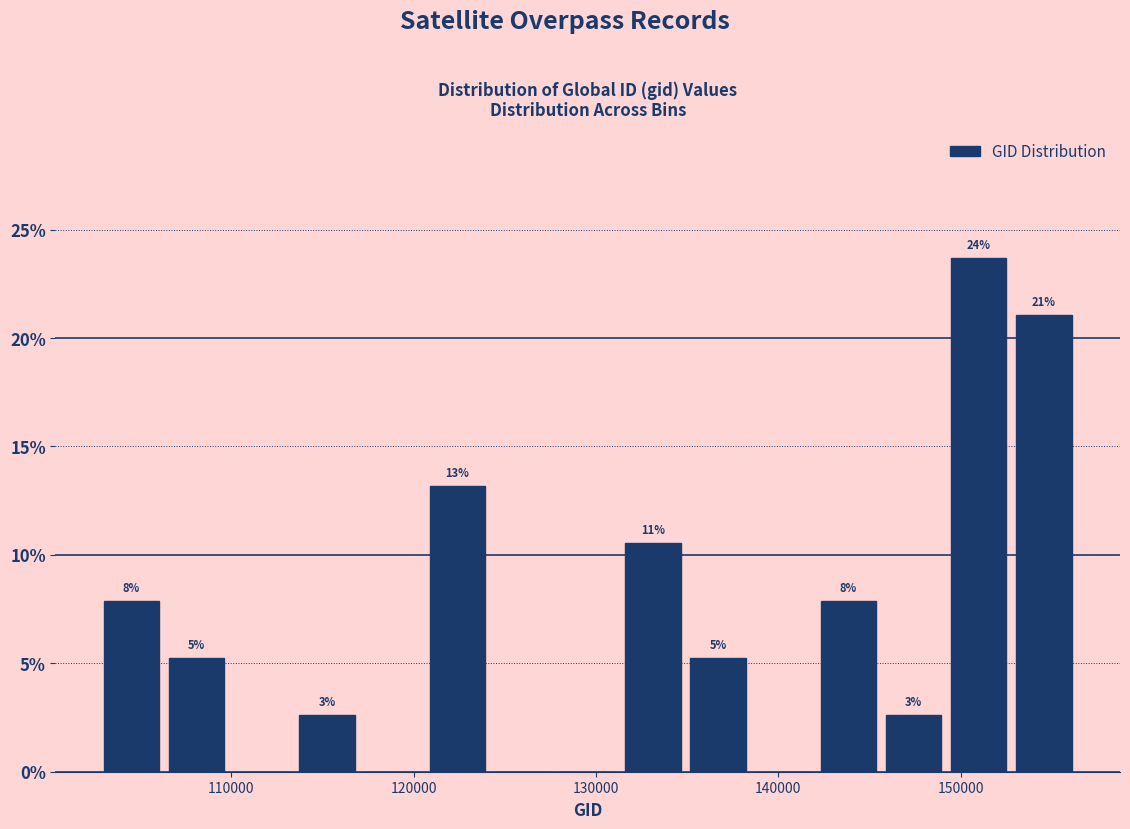

Around what value on the x-axis is the tallest bar? Give the approximate position of its centre, as read against the axis.

151000